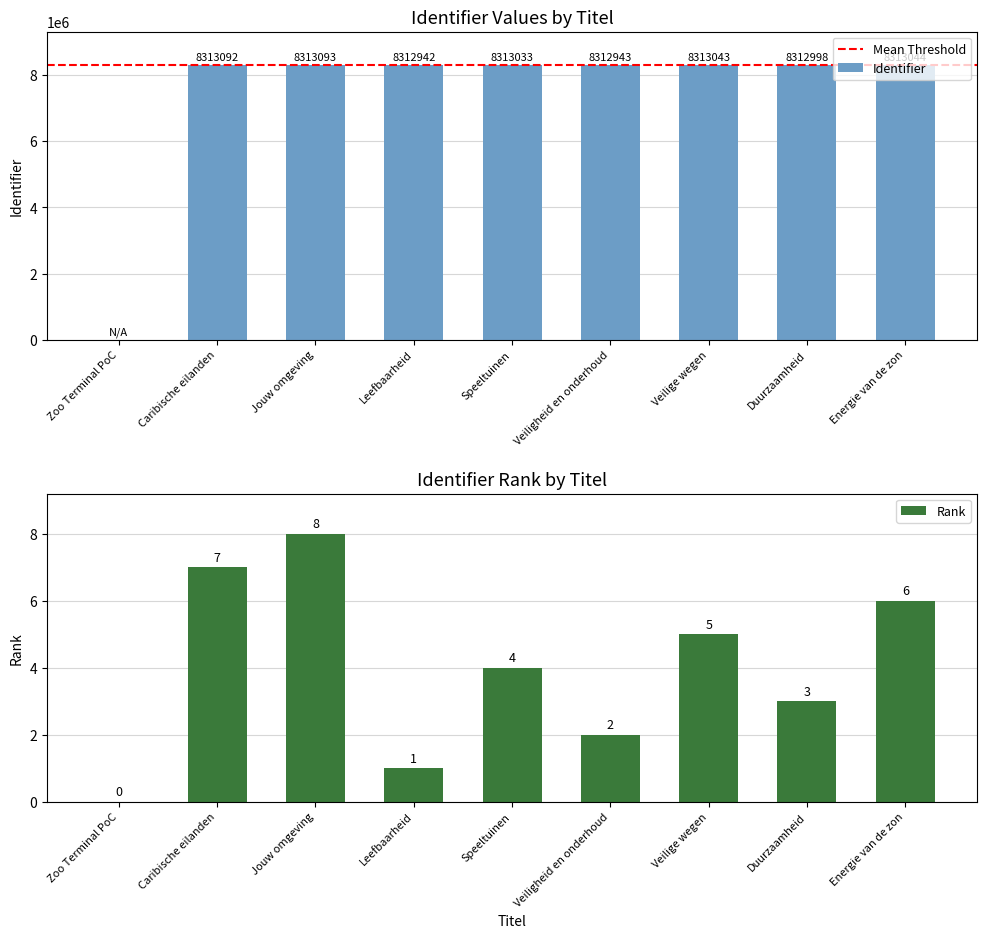

What position from the left is Veilige wegen?

7